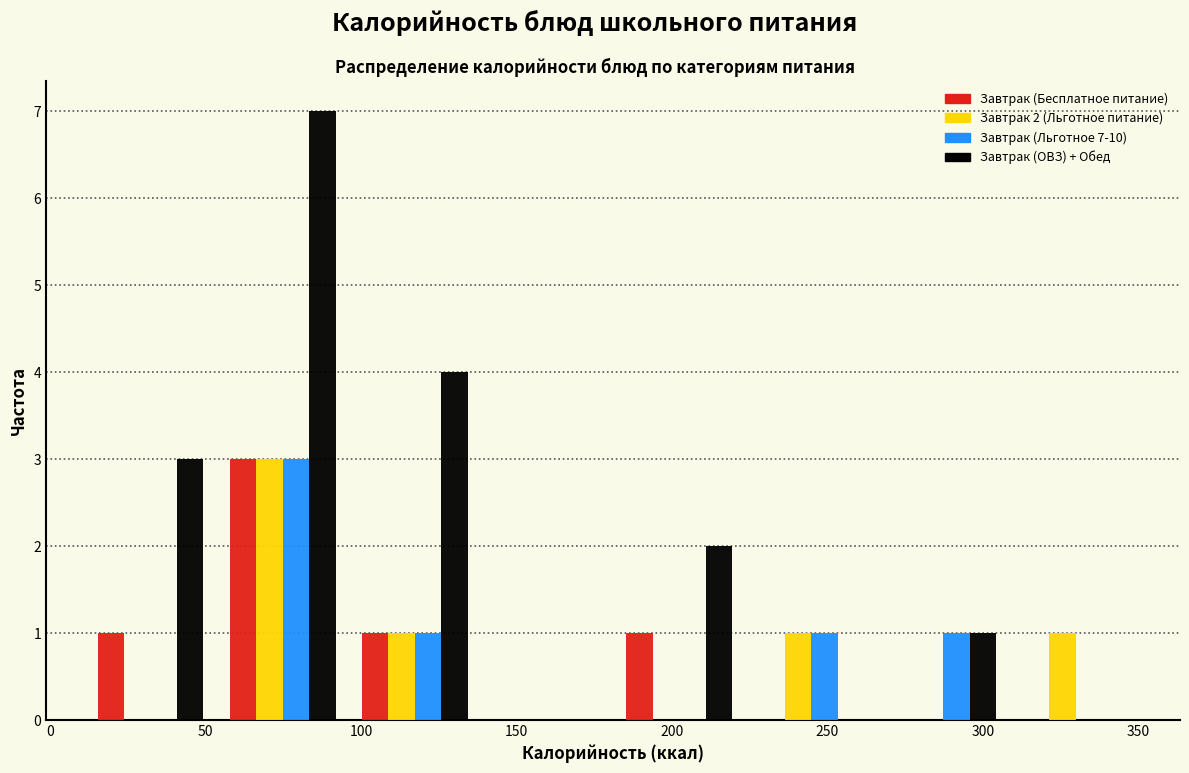

In the Завтрак 2 (Льготное питание) series, which range on the x-axis has the tallest bar?

55 to 95